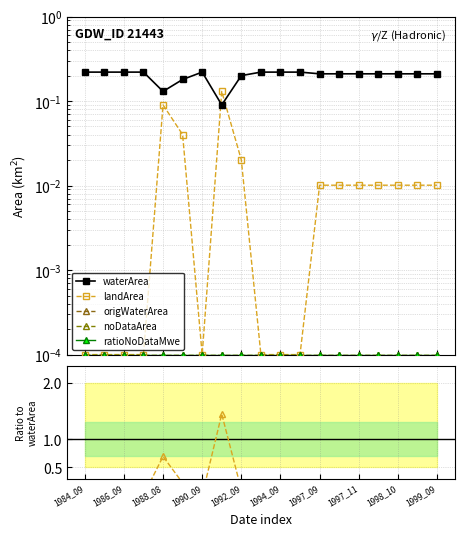

Count the number of categories in the chart.

19